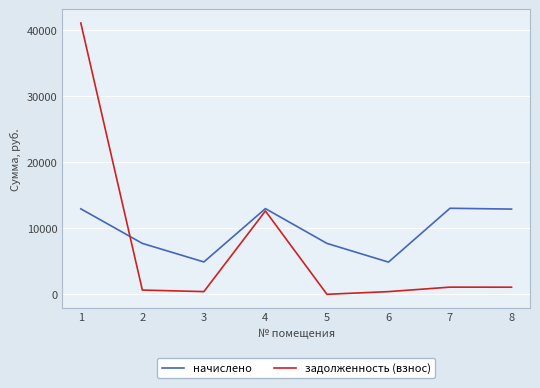

Which series has the largest total across all categories?

начислено